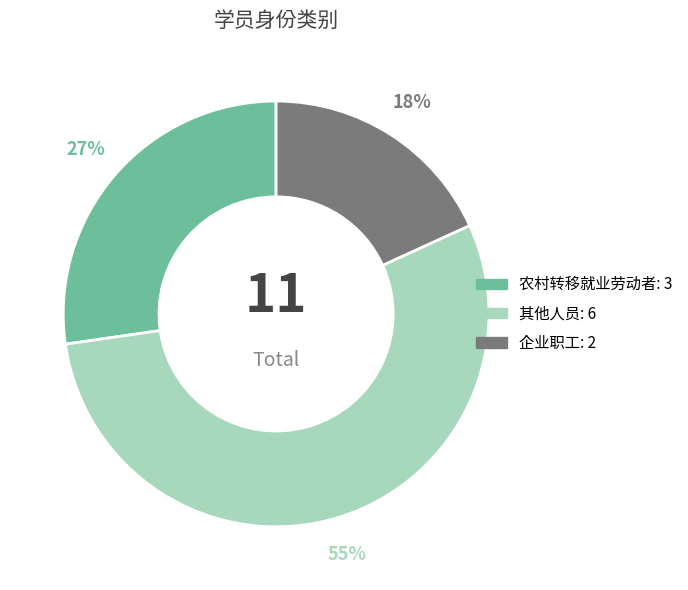

Count the number of slices in the pie.

3